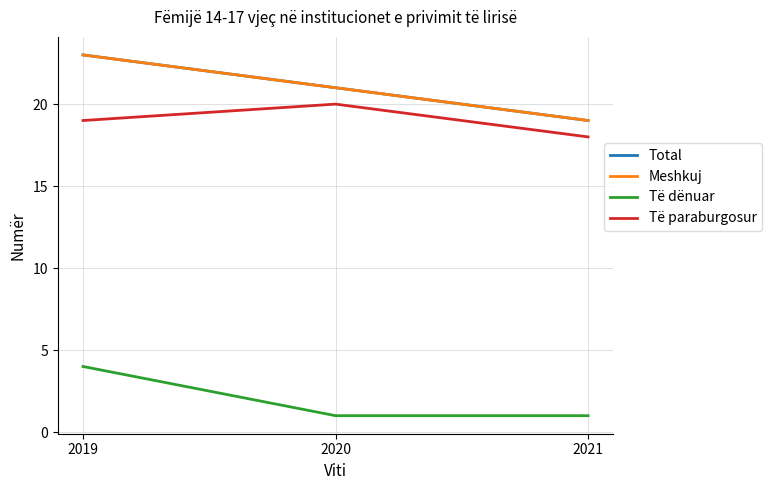

What is the total value across all series at 2019?

69